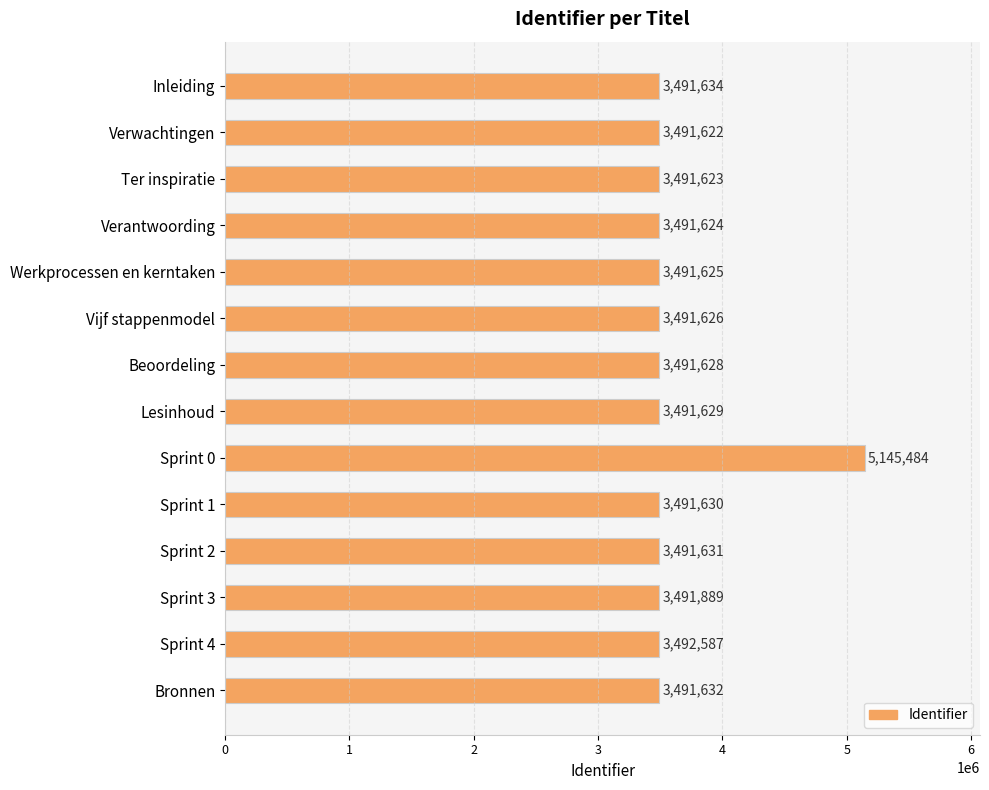

Rank the categories by value from lowest to highest.

Verwachtingen, Ter inspiratie, Verantwoording, Werkprocessen en kerntaken, Vijf stappenmodel, Beoordeling, Lesinhoud, Sprint 1, Sprint 2, Bronnen, Inleiding, Sprint 3, Sprint 4, Sprint 0